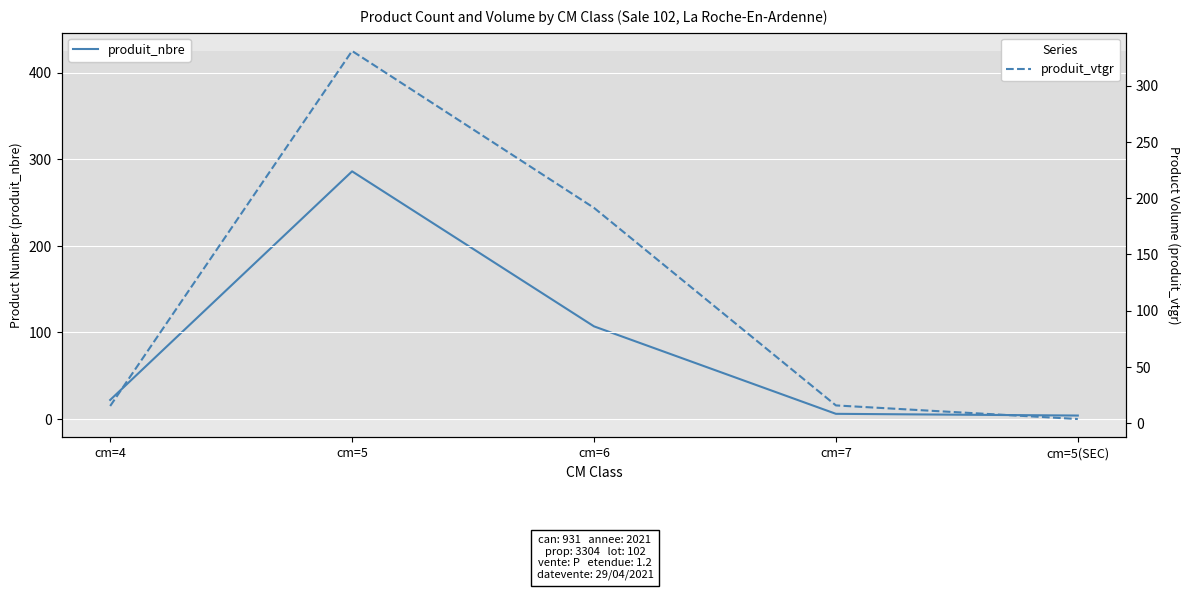

At which category does produit_nbre reach its first local peak?

cm=5